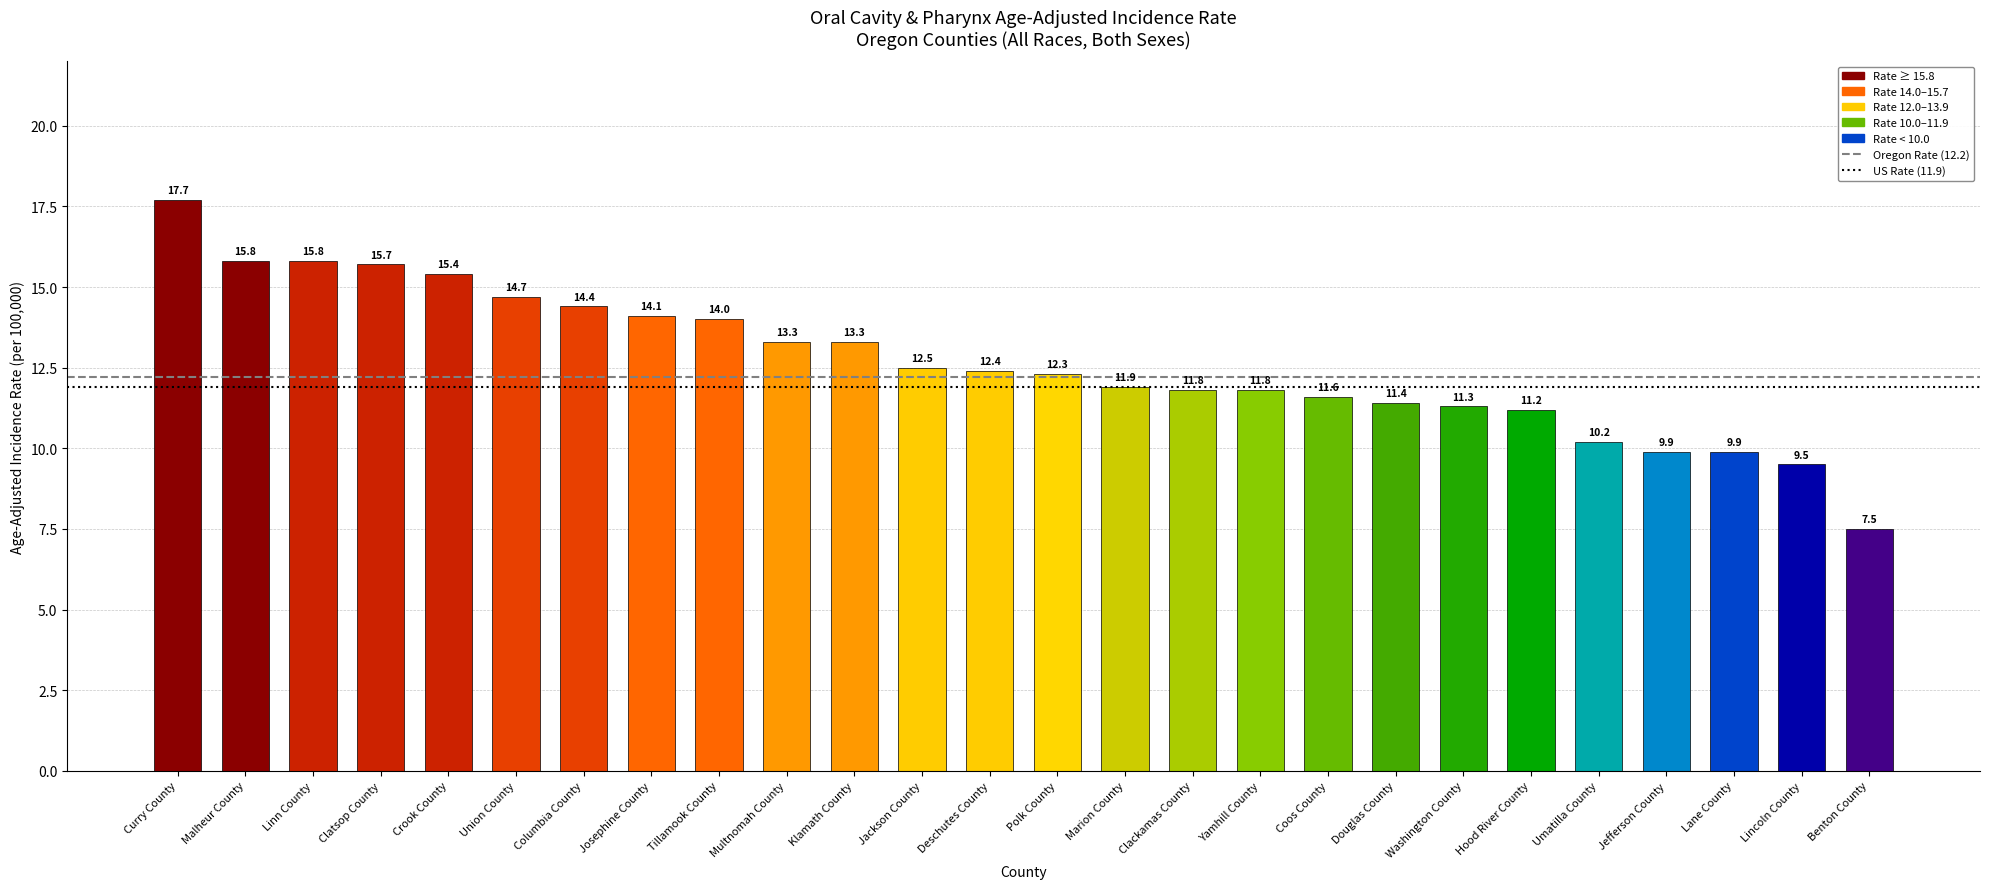

The value at Multnomah County is 18.8. True or false?

False